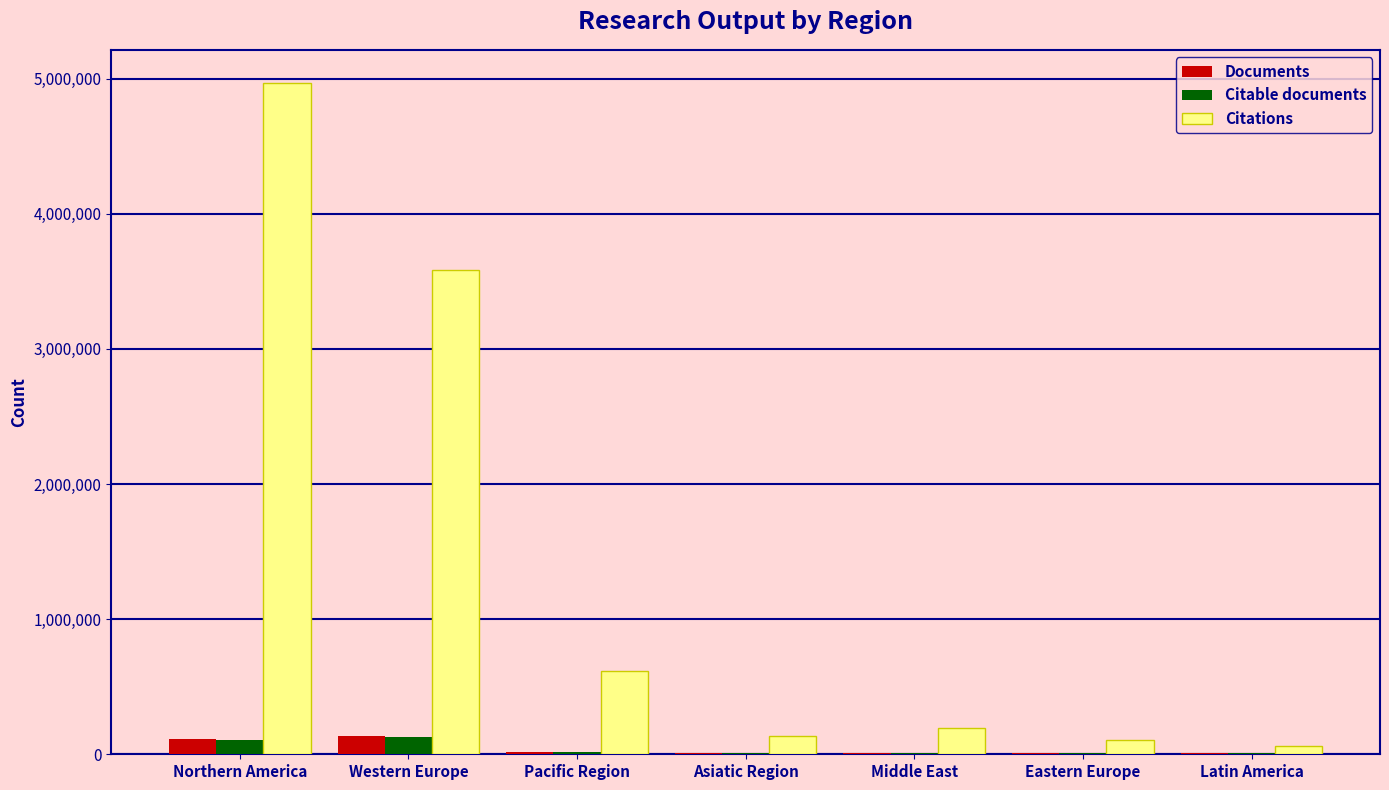

Which series changed the most between Western Europe and Latin America?

Citations